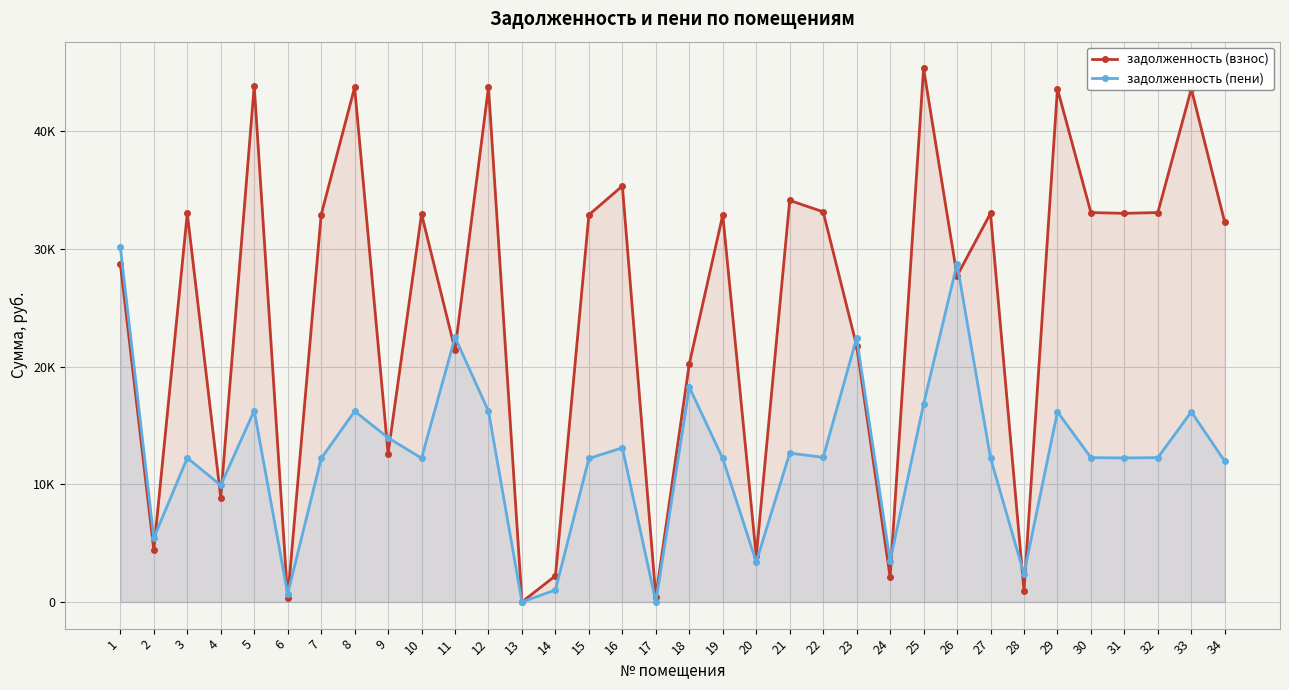

True or false: задолженность (взнос) and задолженность (пени) intersect in this chart.

True